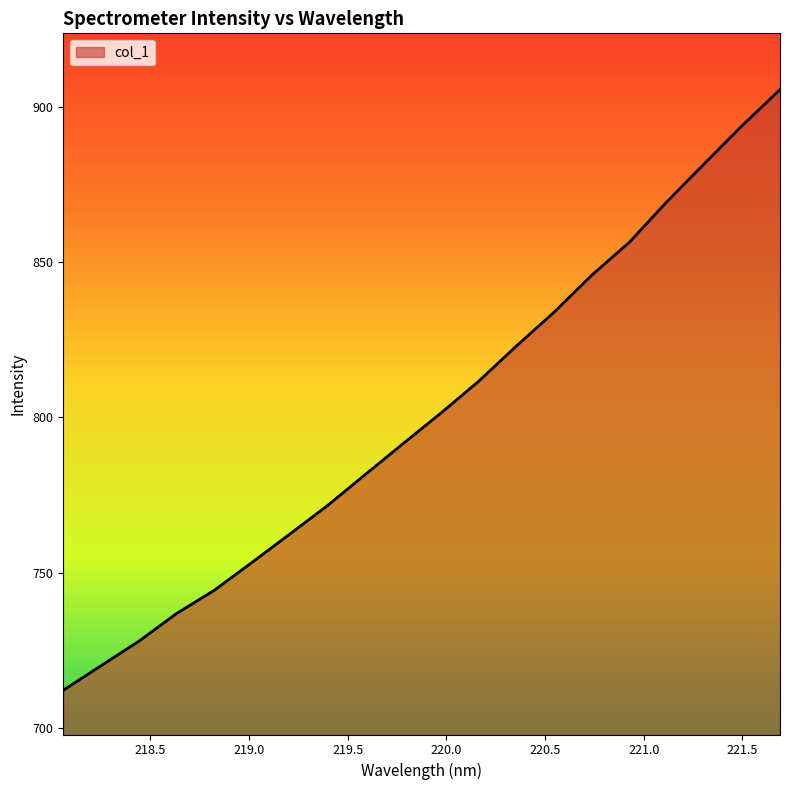

What is the greatest value displayed?

905.5